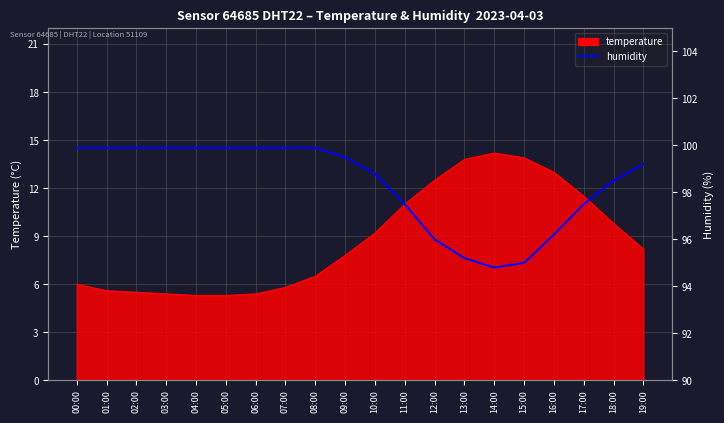

At which category does the chart reach its minimum across all series?

14:00